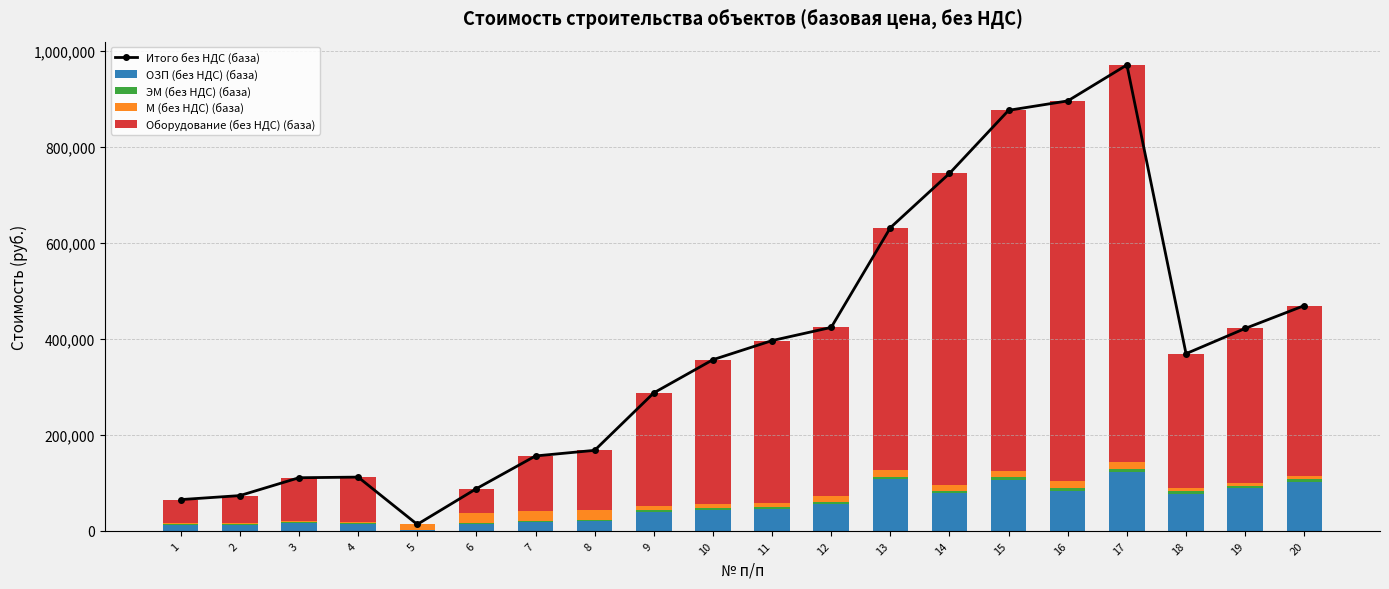

What is the highest value of the Оборудование (без НДС) (база) series?

827337.3